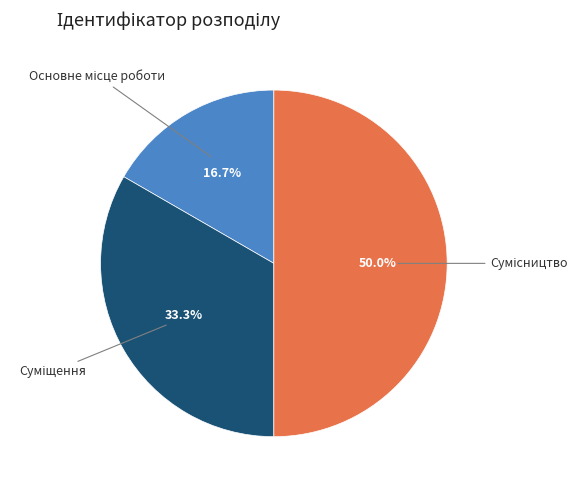

Count the number of slices in the pie.

3